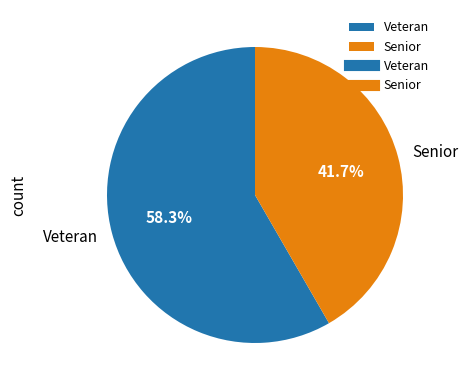

Is it true that Senior is 53% of the pie?

False